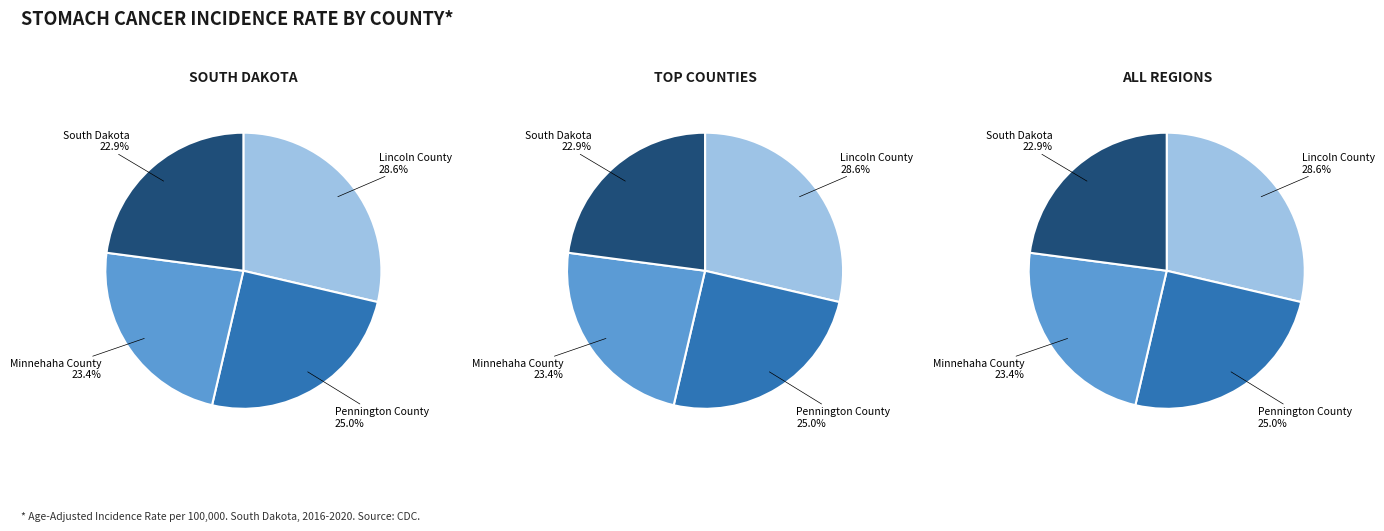

To the nearest percent, what is the combined percentage of South Dakota and Minnehaha County?

46%